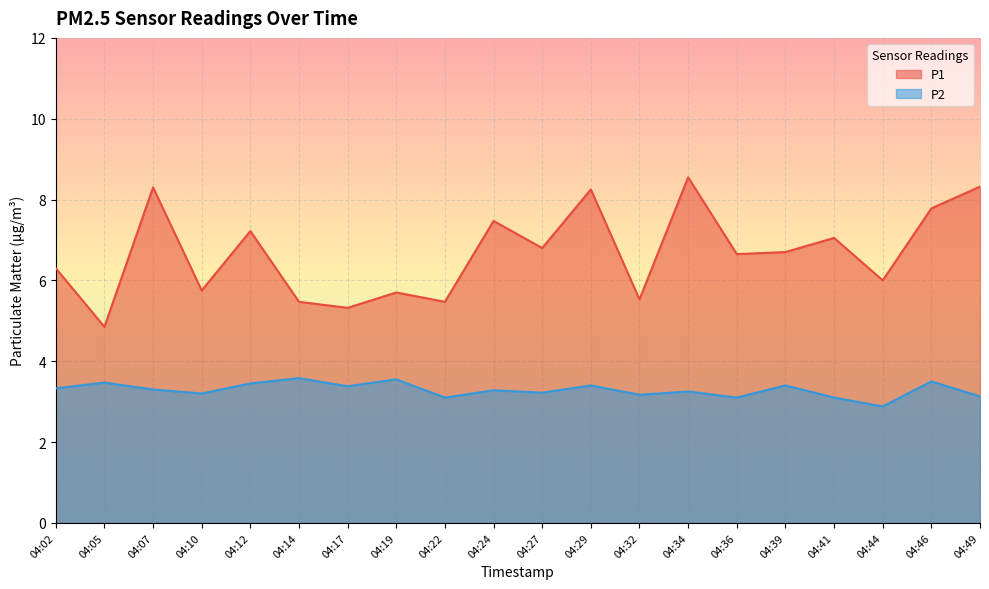

True or false: P2 and P1 intersect in this chart.

False